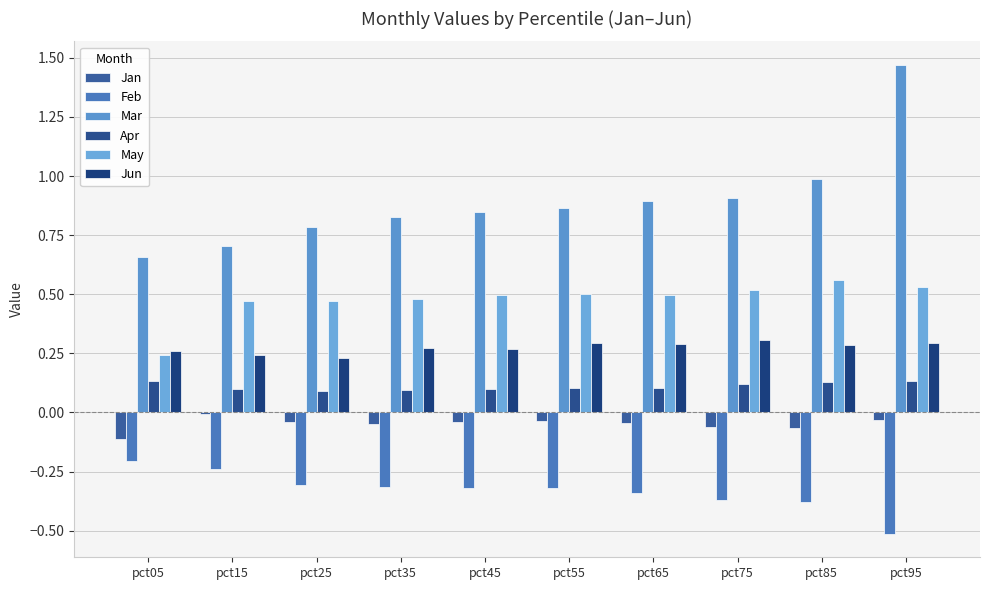

What is the average value of the Apr series?

0.1